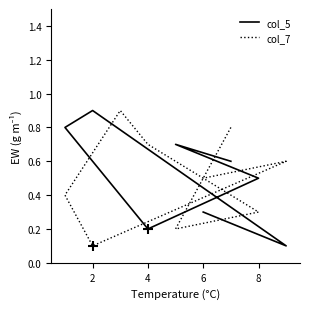

At how many categories does at least one series exceed 0?

9